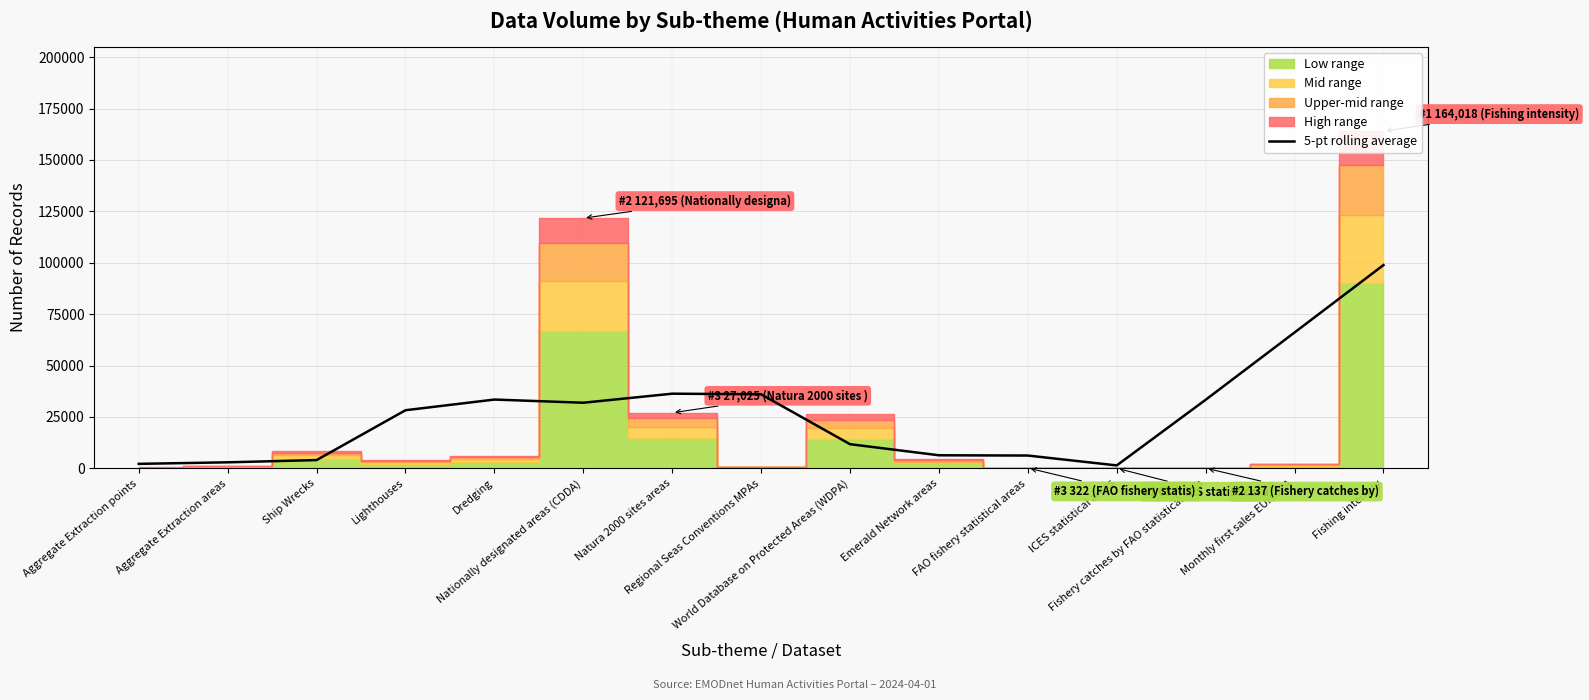

True or false: the data shows 6236.6 at Ship Wrecks.

False